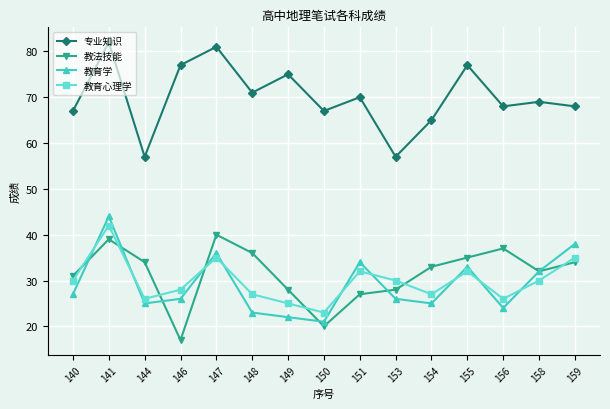

Reading left to right, what are all the values shown in this chart?

专业知识: 67	82	57	77	81	71	75	67	70	57	65	77	68	69	68
教法技能: 31	39	34	17	40	36	28	20	27	28	33	35	37	32	34
教育学: 27	44	25	26	36	23	22	21	34	26	25	33	24	32	38
教育心理学: 30	42	26	28	35	27	25	23	32	30	27	32	26	30	35